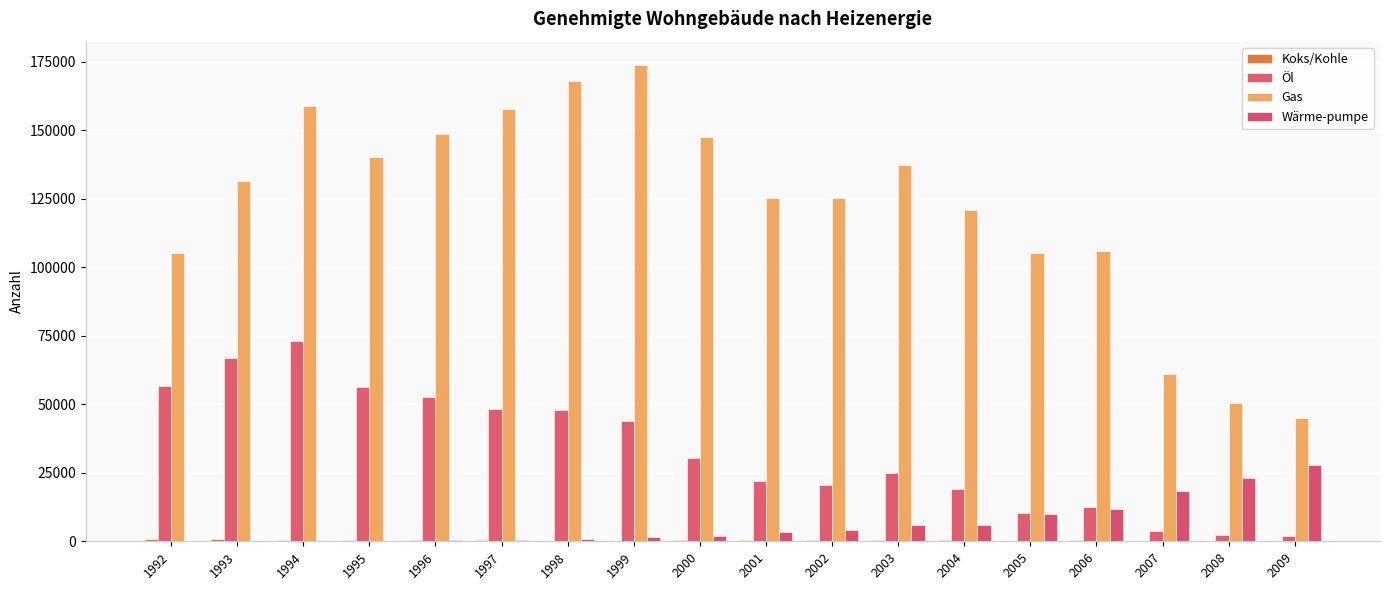

What is the value of the Wärme-pumpe bar at the 11th from the left?

4201